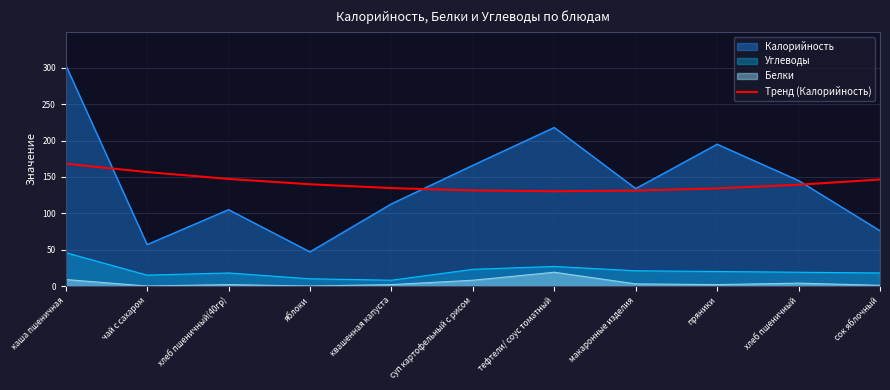

Which has a higher value, хлеб пшеничный(40гр) or яблоки?

хлеб пшеничный(40гр)